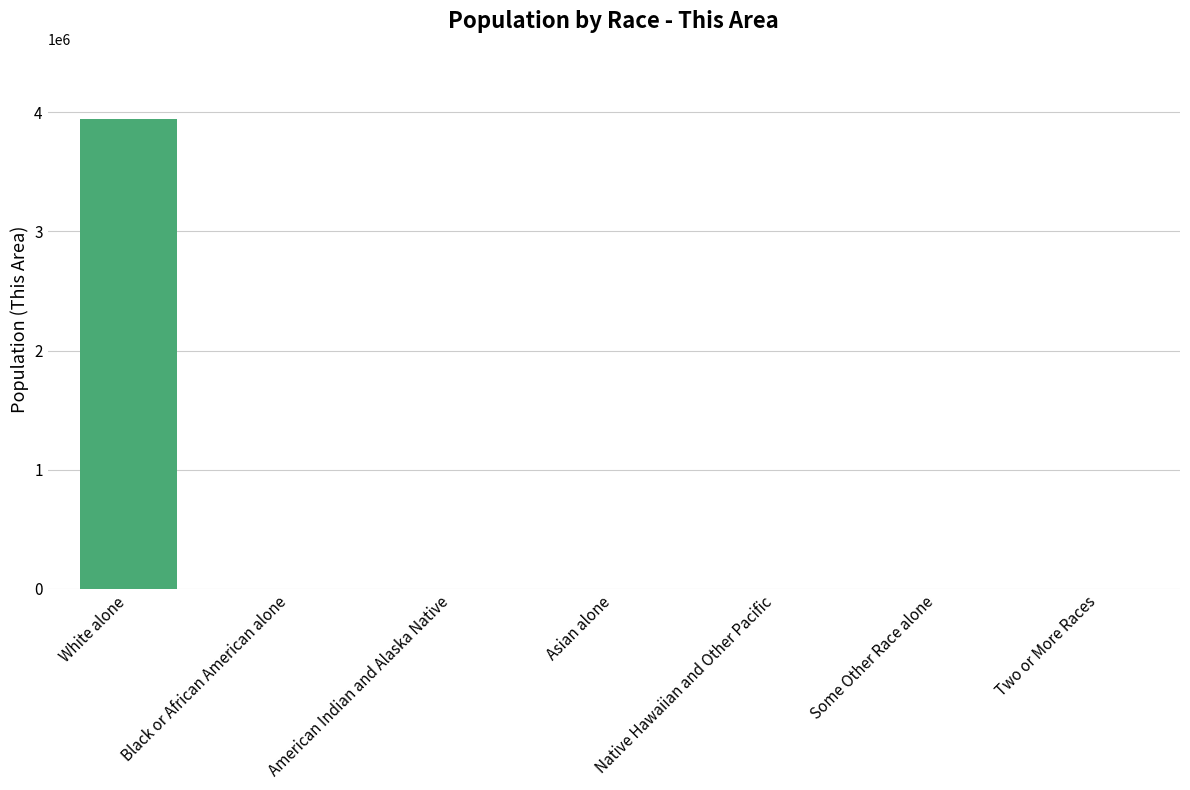

At which category does the chart reach its peak across all series?

White alone